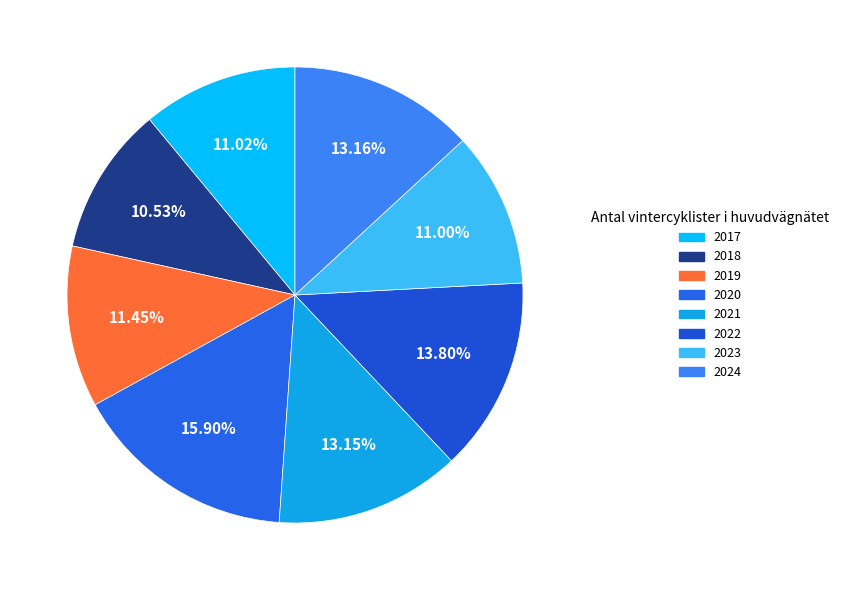

Count the number of slices in the pie.

8